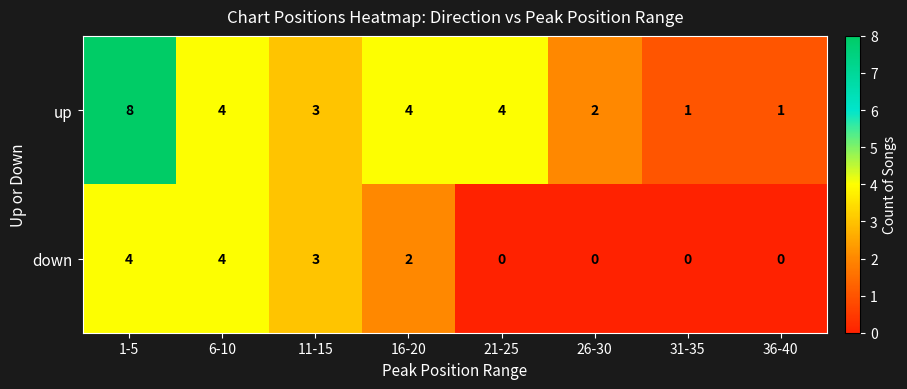

Reading right to left, what are all the values shown in this chart?

up: 1	1	2	4	4	3	4	8
down: 0	0	0	0	2	3	4	4